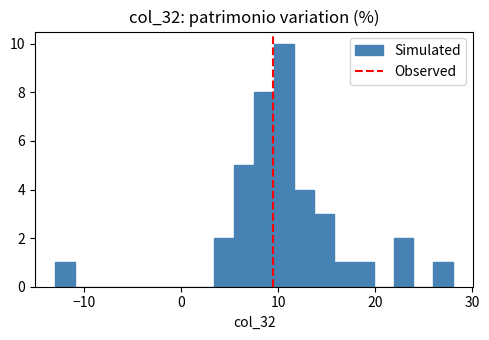

Read against the x-axis, roughly where is the centre of the tallest bar?

11